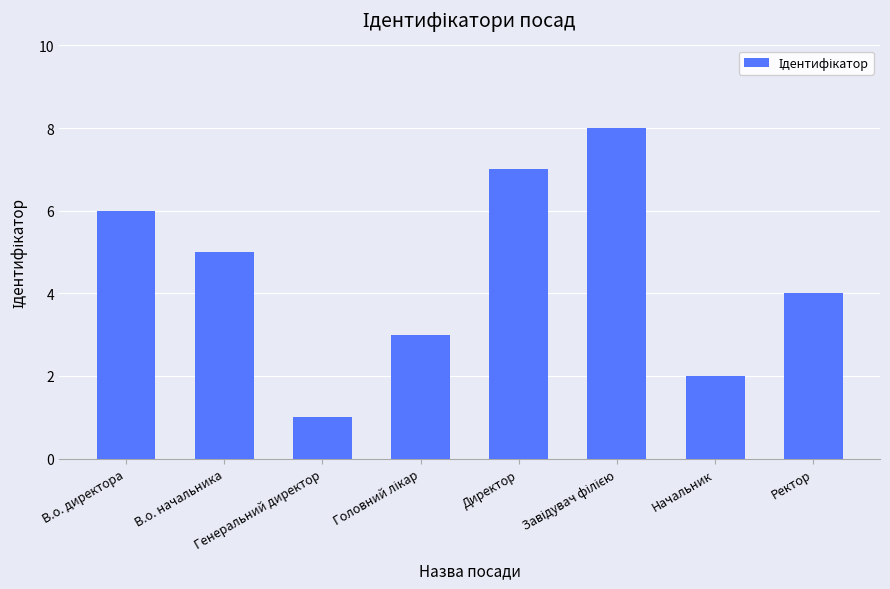

What is the greatest value displayed?

8